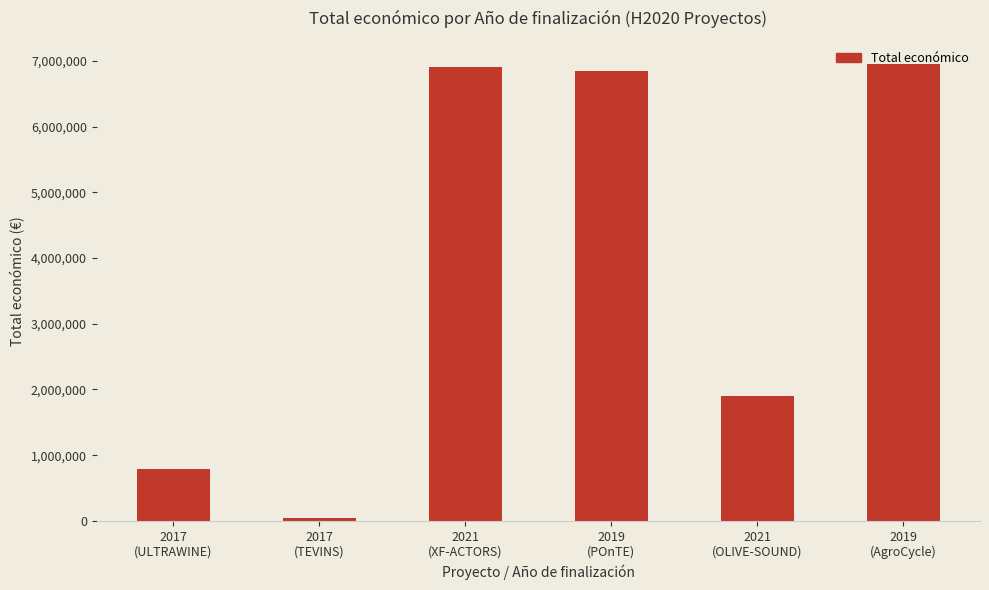

Where does the data first go above 6850000?

2021
(XF-ACTORS)